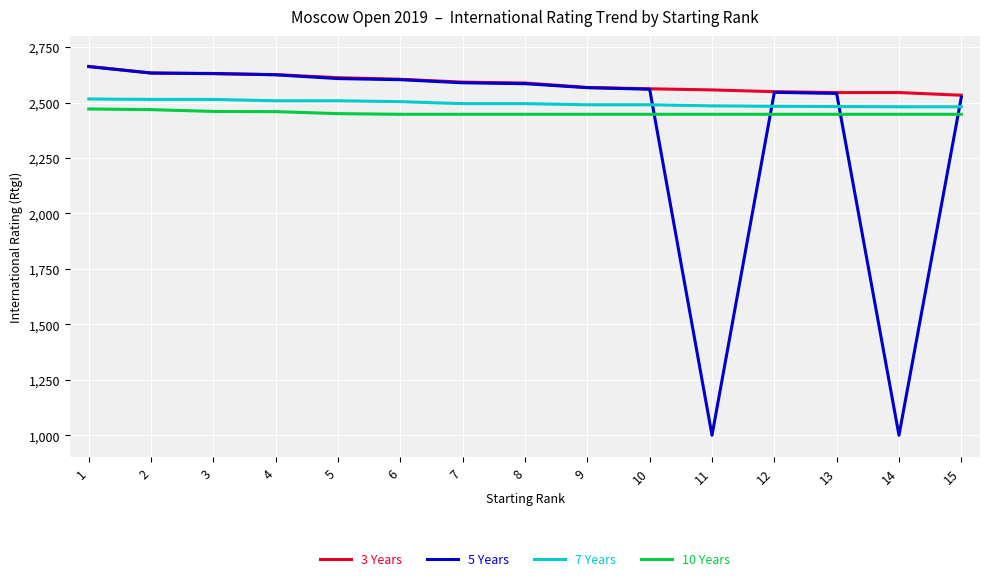

Which series changed the most between 2 and 14?

5 Years